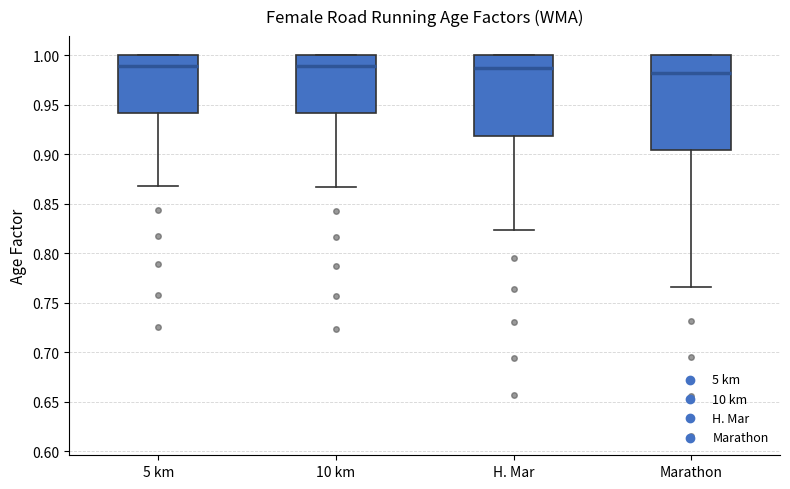

Where does the lower whisker of the box for H. Mar end on the y-axis? The values are not printed on the chart, so give them approximately, as read against the axis.

0.825